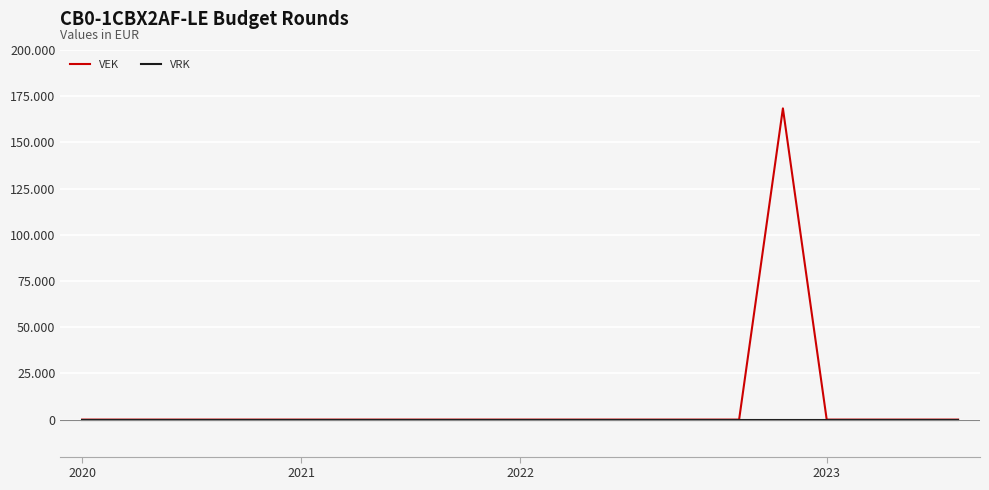

True or false: VEK and VRK intersect in this chart.

False